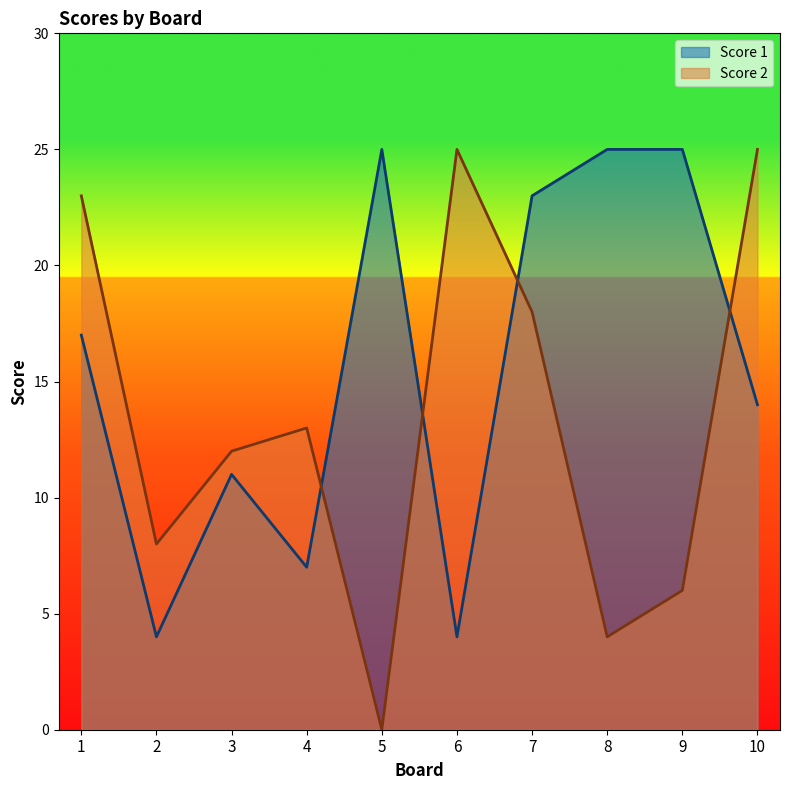

The Score 2 series shows 7 at 10. True or false?

False